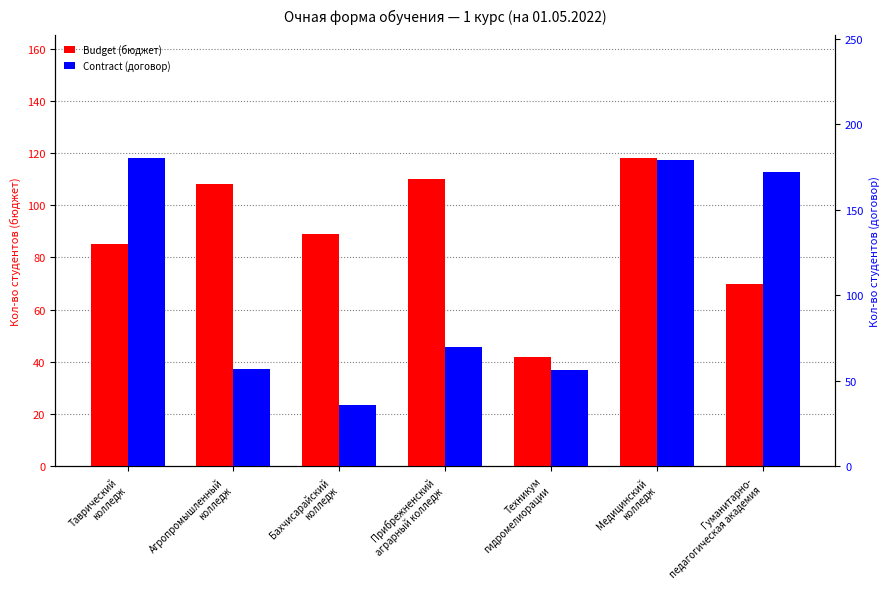

At how many categories does at least one series exceed 159?

3